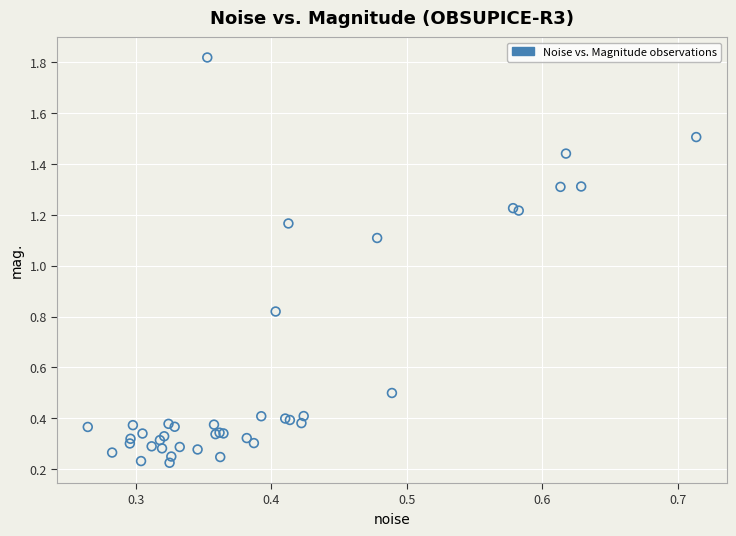

What Y value in the scatter plot is closest to 1?

1.1